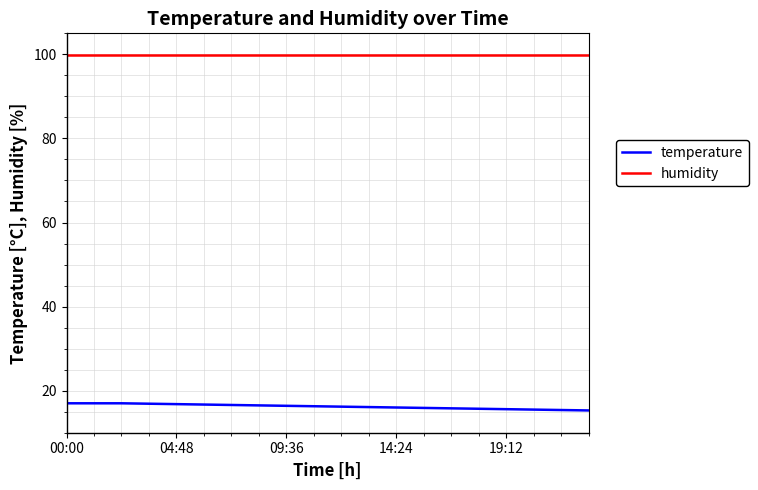

True or false: temperature and humidity intersect in this chart.

False